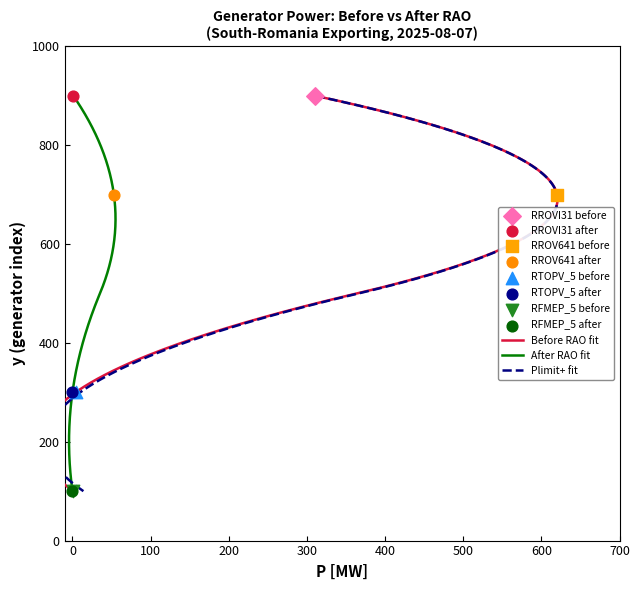

Is the value of P [MW] before RAO at 11 greater than the value of P [MW] After RAO at 1?

No